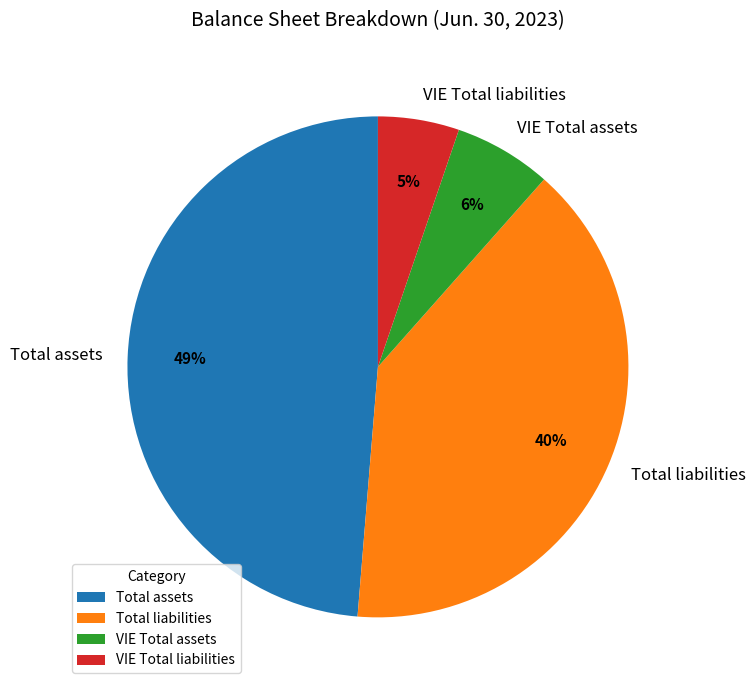

Combined, do Total liabilities and Total assets account for over 50%?

Yes